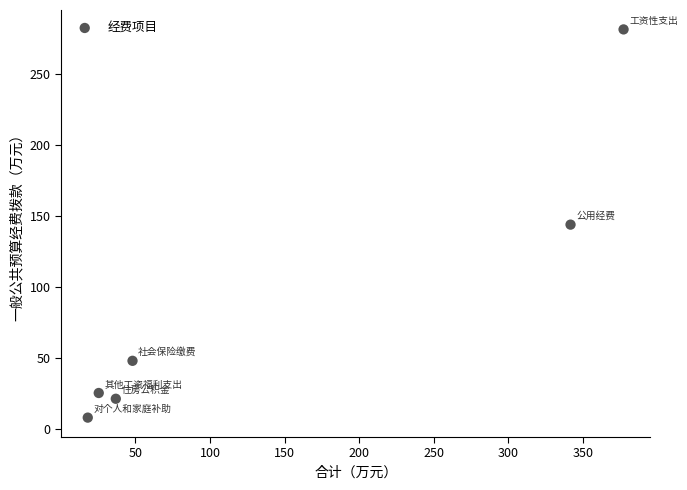

What is the average X value?

141.3